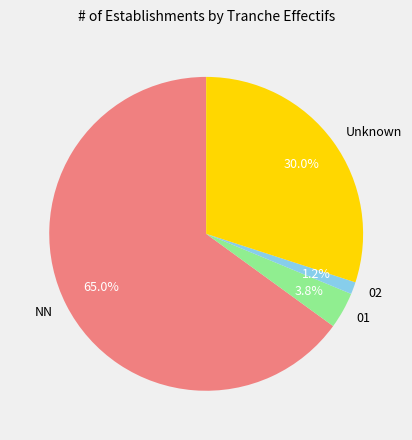

What is the total percentage of 02 and NN?

66.2%